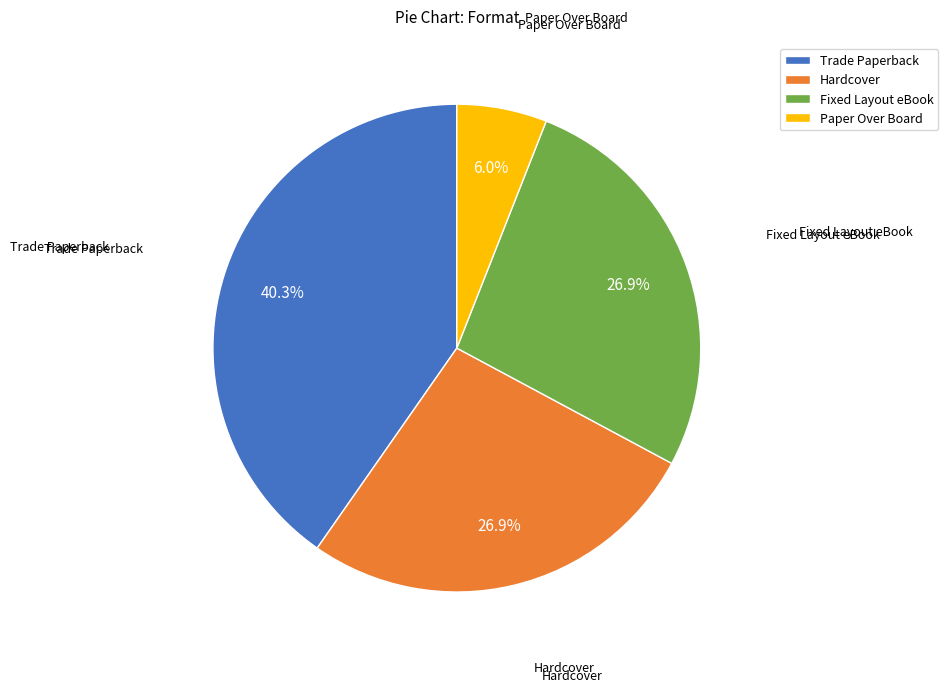

How many segments does this pie chart have?

4